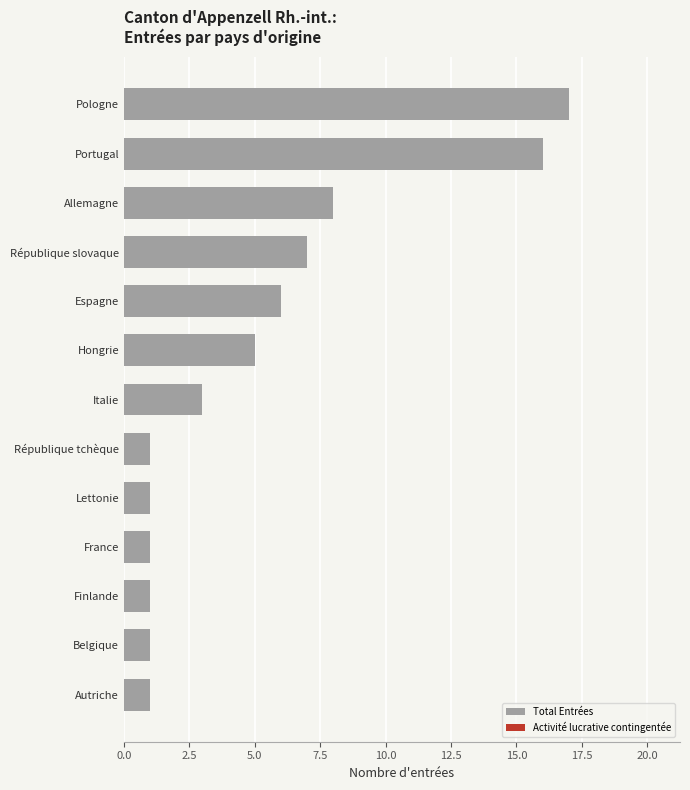

True or false: the data shows 1 at Finlande.

True